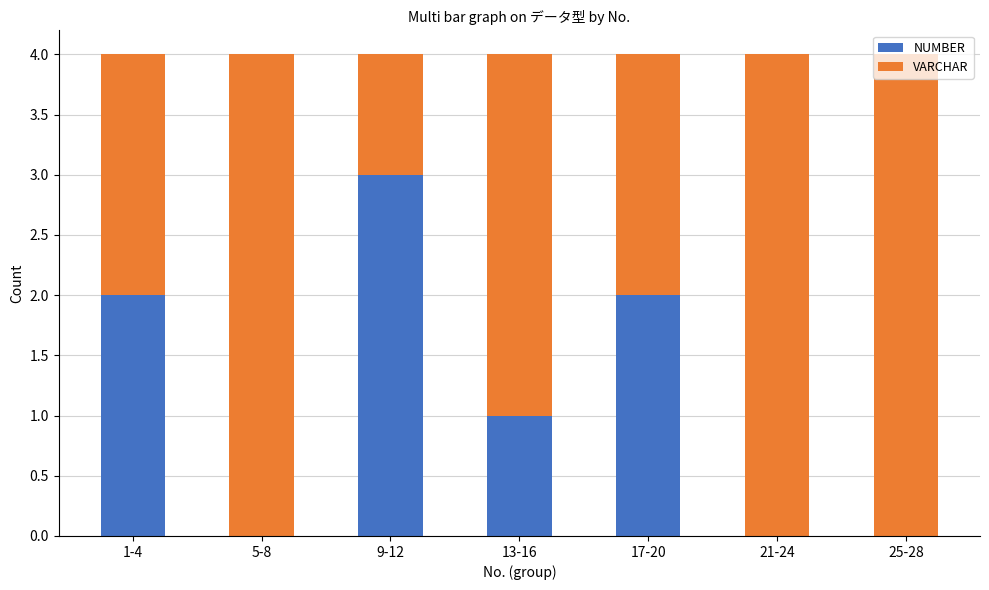

What is the total value across all series at 9-12?

4